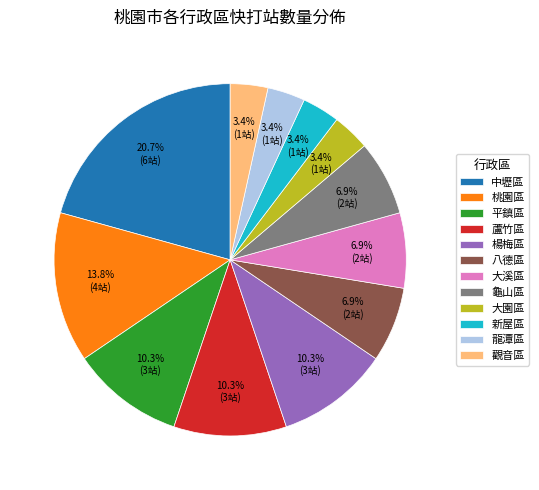

Is 新屋區 the majority of the pie?

No